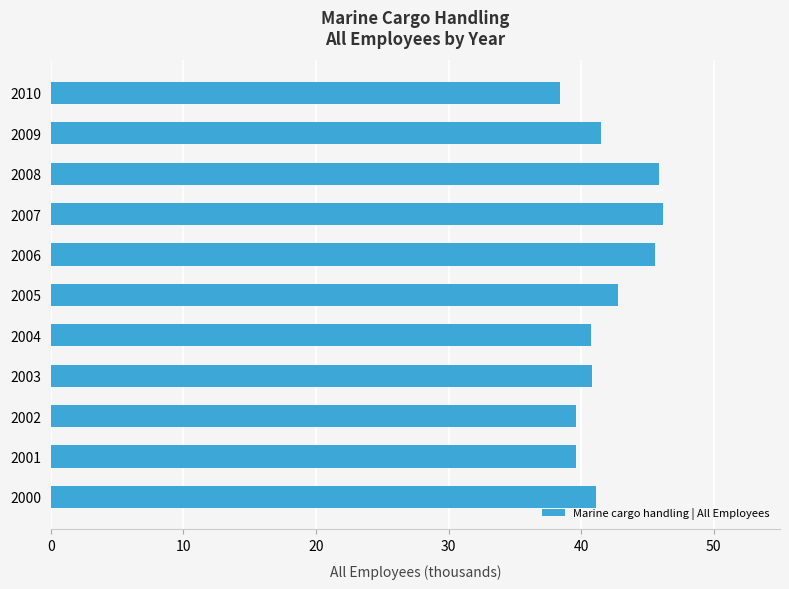

How many categories are shown in the chart?

11